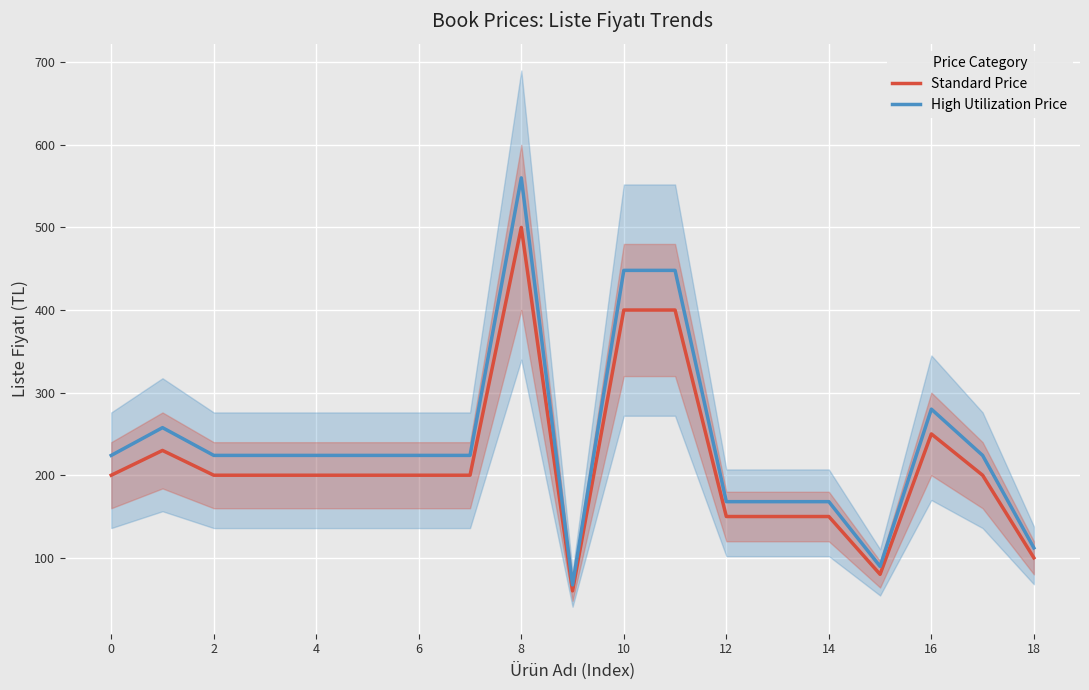

What is the difference between the maximum and minimum values in the Standard Price series?

440.0